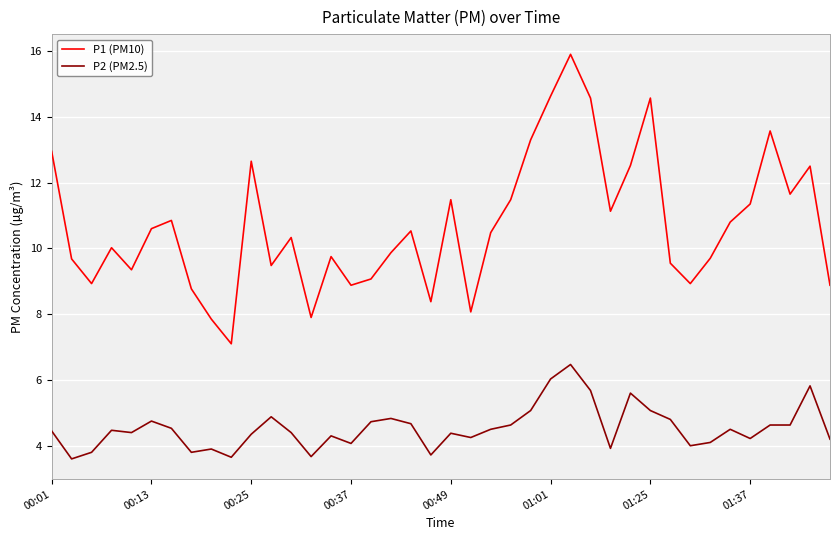

Which series has the largest total across all categories?

P1 (PM10)